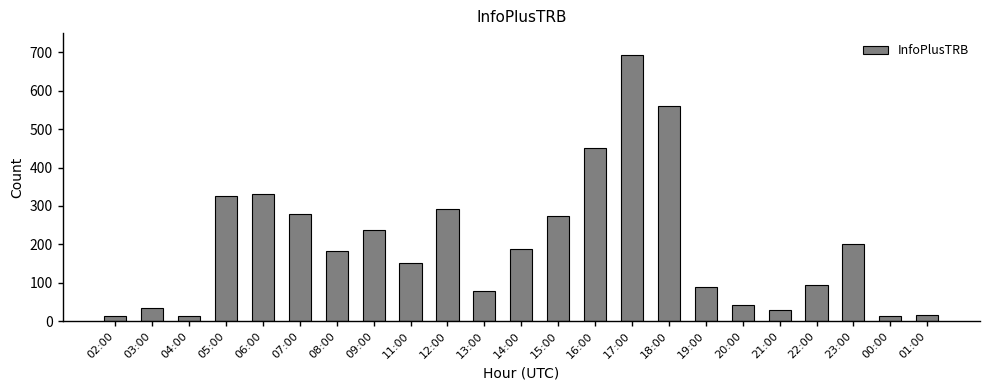

What is the ratio of the value at 18:00 to the value at 13:00?

7.2